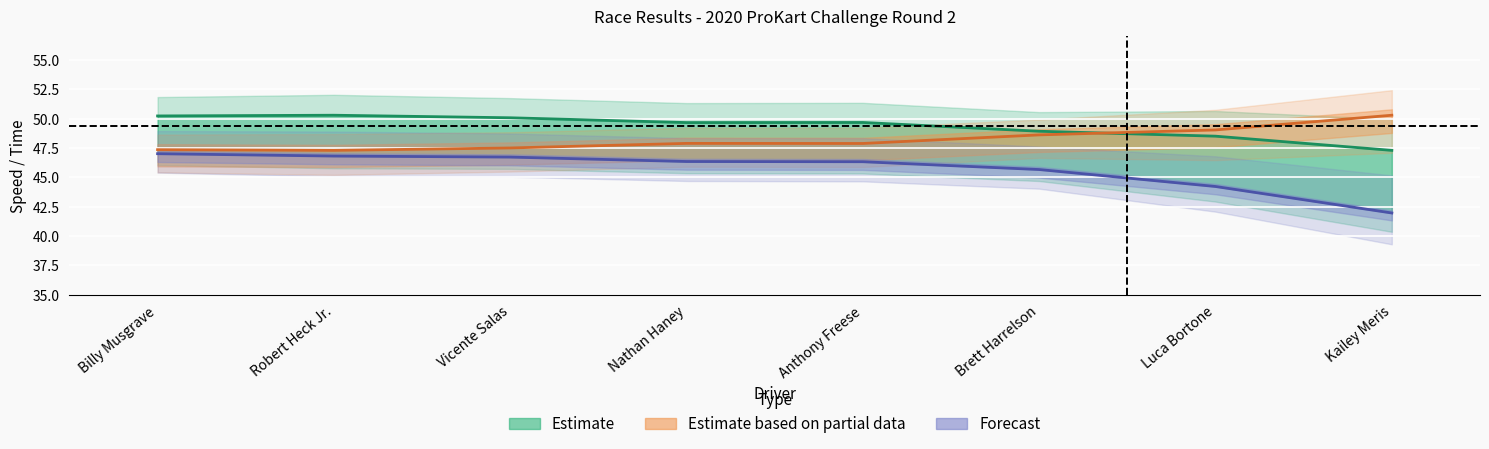

True or false: Estimate has a value of 48.9 at Brett Harrelson.

True